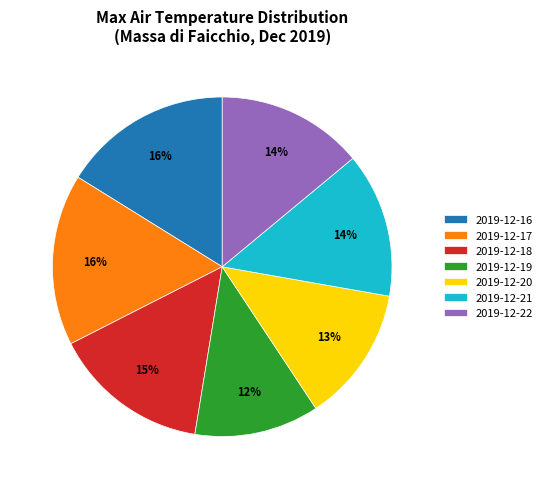

How many slices are in this pie chart?

7